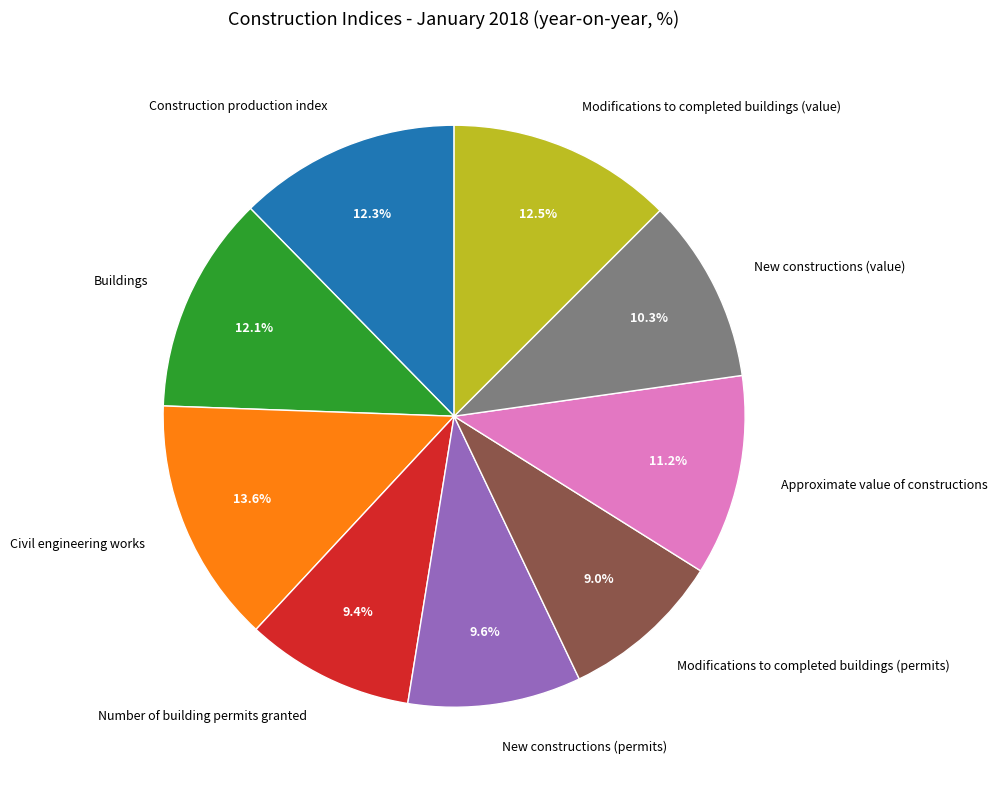

To the nearest percent, what portion does Buildings represent?

12%